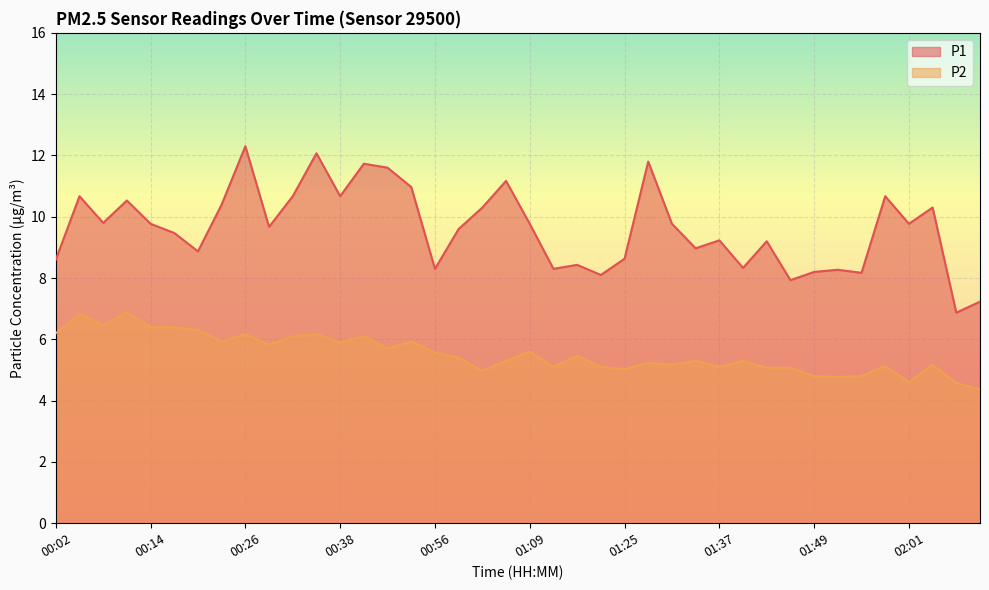

What is the greatest value displayed?

12.3